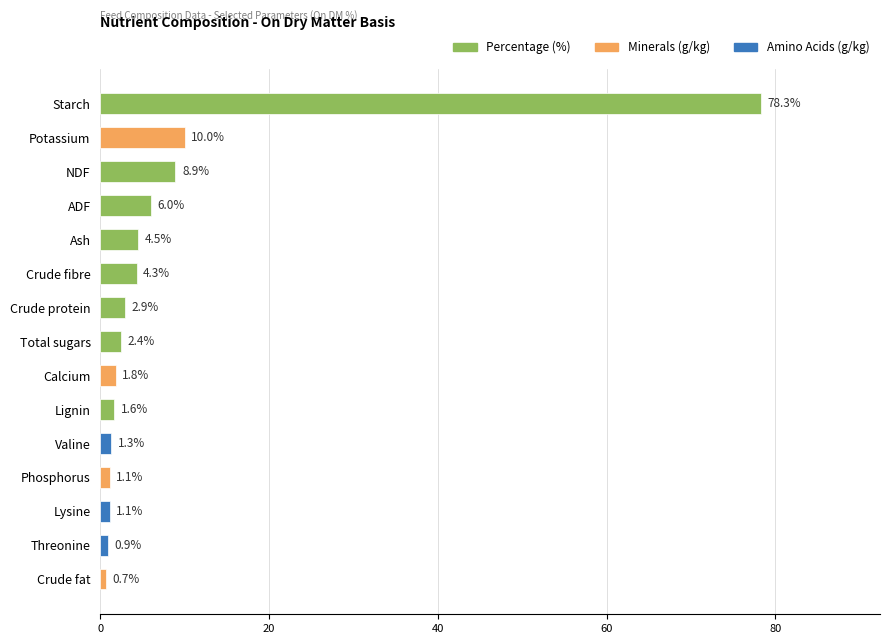

Is it true that the value at Crude fat is 0.7?

True